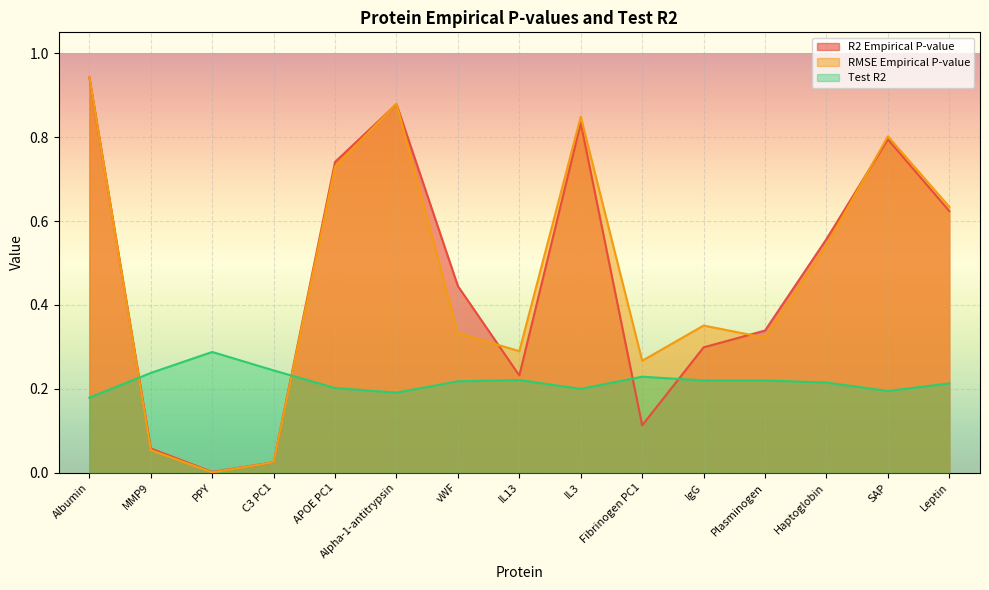

What is the label of the 12th point from the left?

Plasminogen